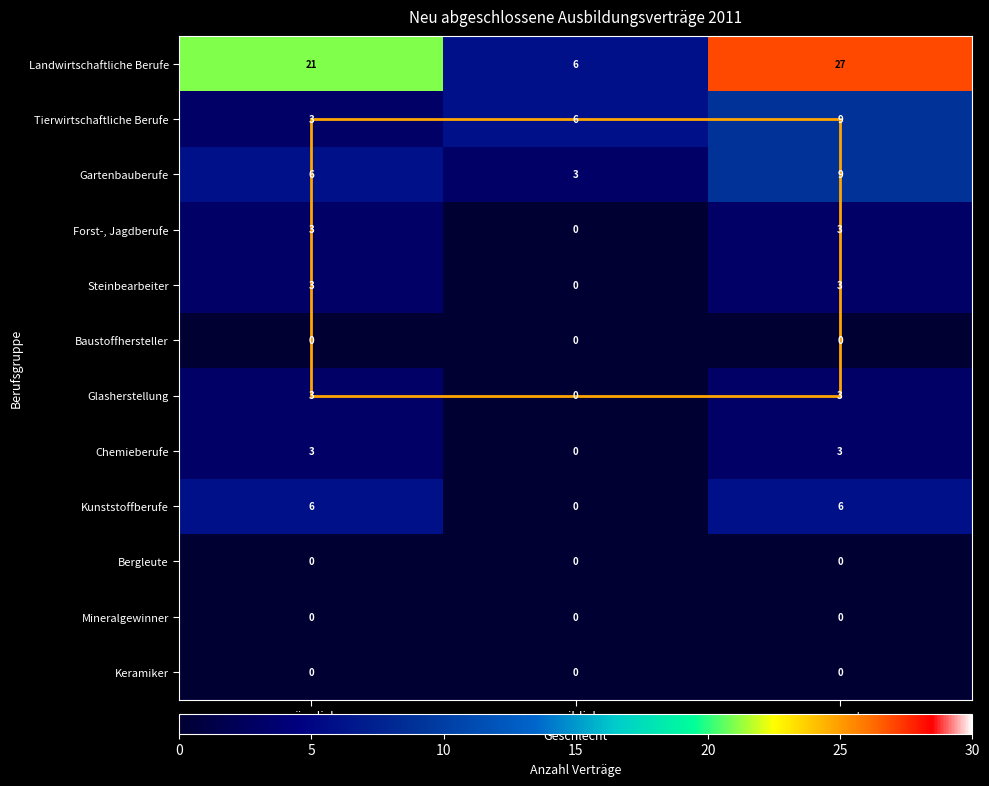

True or false: Steinbearbeiter has a value of 1 at männlich.

False